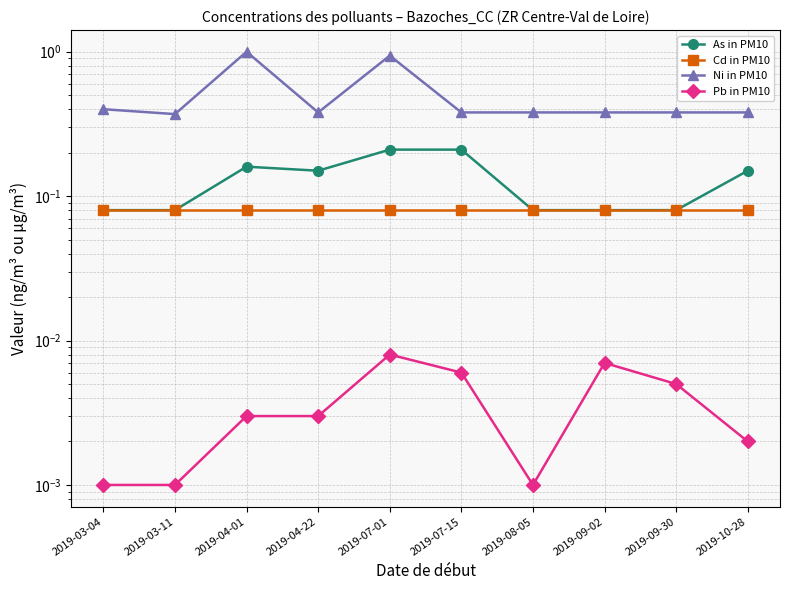

What position from the right is 2019-09-30?

2